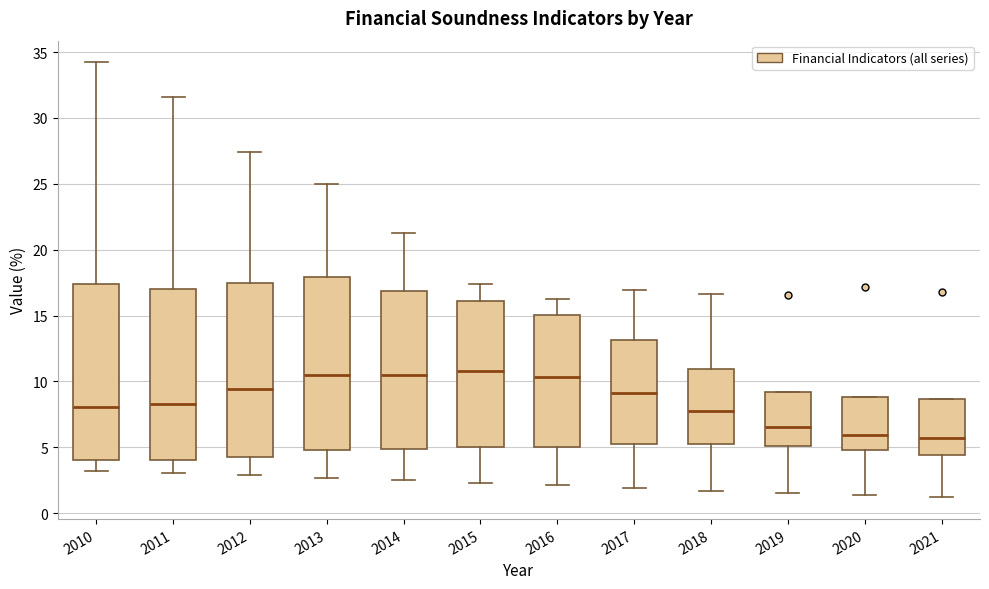

Reading left to right, transcribe this box plot: for each box, give where its median line is, the range the box spans, and where its two whiskers end, as read against the y-axis. The values are not printed on the chart, so give them approximately, as read against the axis.

2010: median 8.0, box 4.0 to 17.5, whiskers 3.0 to 34.0
2011: median 8.5, box 4.0 to 17.0, whiskers 3.0 to 31.5
2012: median 9.5, box 4.5 to 17.5, whiskers 3.0 to 27.5
2013: median 10.5, box 5.0 to 18.0, whiskers 2.5 to 25.0
2014: median 10.5, box 5.0 to 17.0, whiskers 2.5 to 21.5
2015: median 11.0, box 5.0 to 16.0, whiskers 2.5 to 17.5
2016: median 10.5, box 5.0 to 15.0, whiskers 2.0 to 16.5
2017: median 9.0, box 5.0 to 13.0, whiskers 2.0 to 17.0
2018: median 8.0, box 5.5 to 11.0, whiskers 1.5 to 16.5
2019: median 6.5, box 5.0 to 9.0, whiskers 1.5 to 9.0
2020: median 6.0, box 5.0 to 9.0, whiskers 1.5 to 9.0
2021: median 5.5, box 4.5 to 8.5, whiskers 1.0 to 8.5